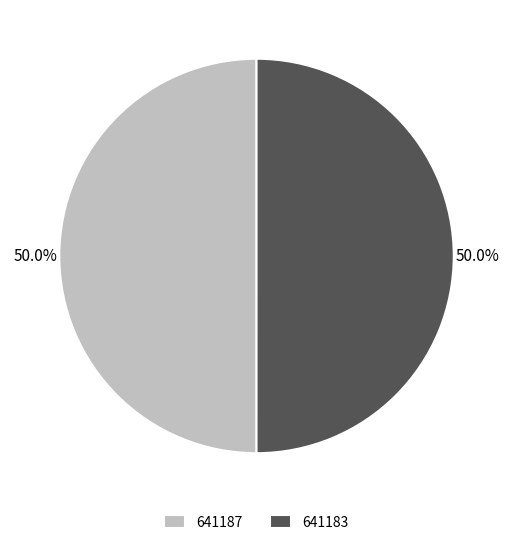

What percentage is the 641183 slice, to the nearest percent?

50%